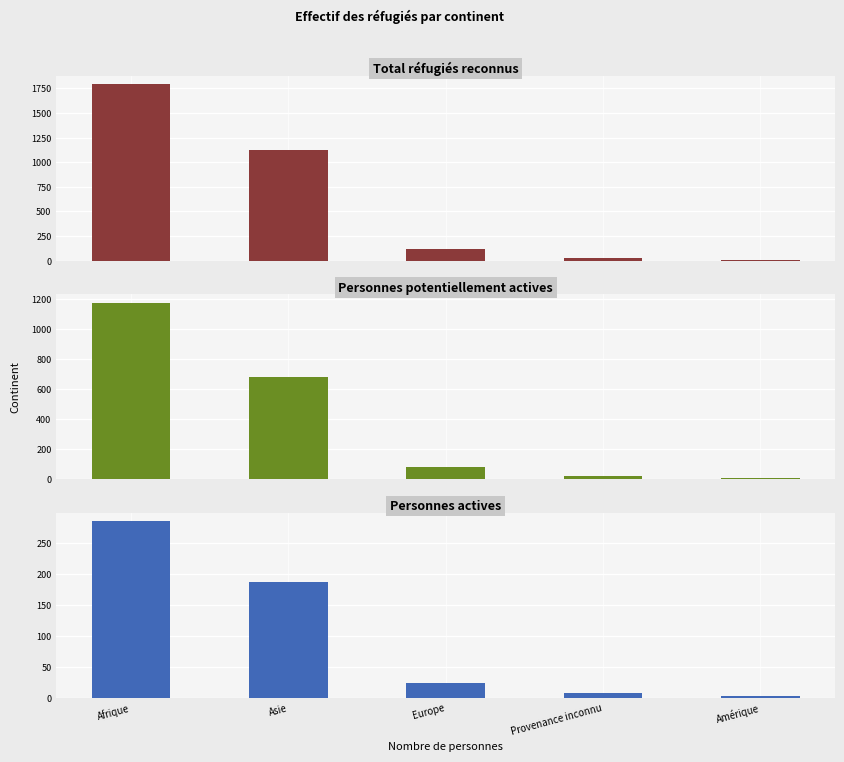

Is it true that Total réfugiés reconnus equals 2022 at Asie?

False